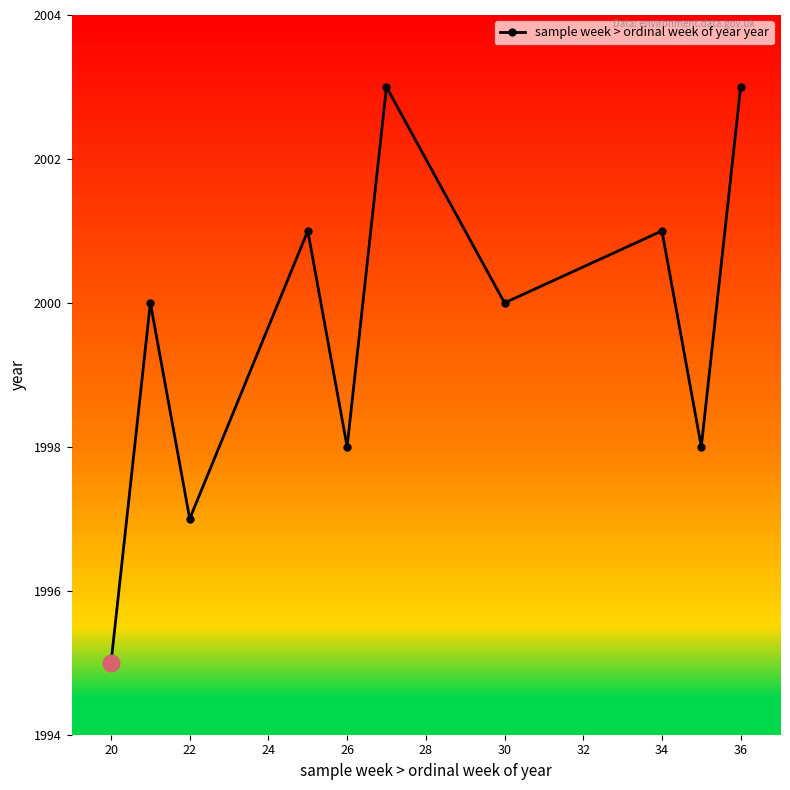

Reading left to right, list all the values displayed in this chart.

1995	2000	1997	2001	1998	2003	2000	2001	1998	2003